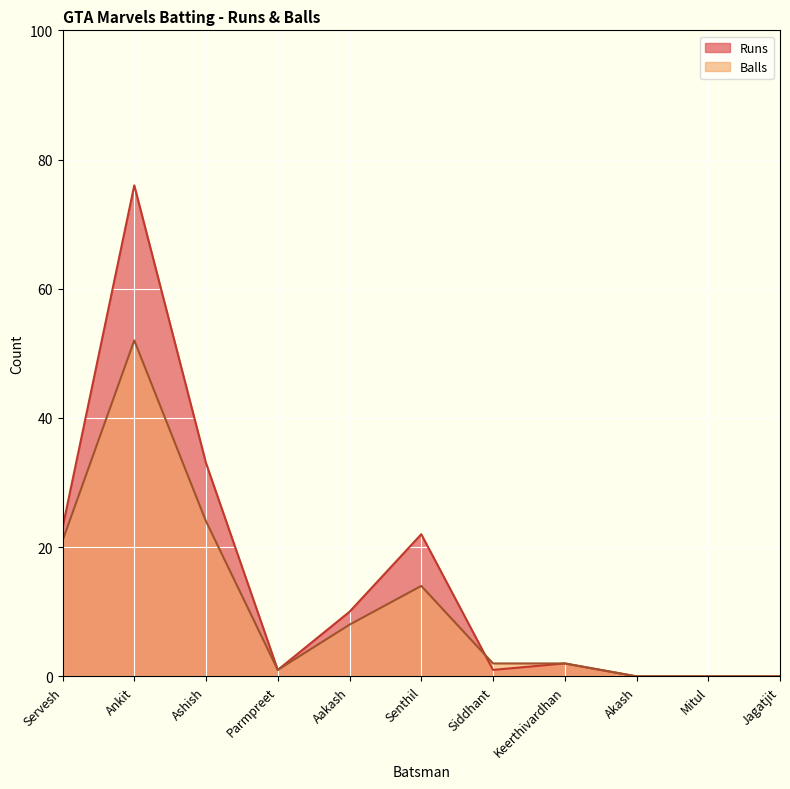

Which series ends up on top after the final intersection of Runs and Balls?

Balls